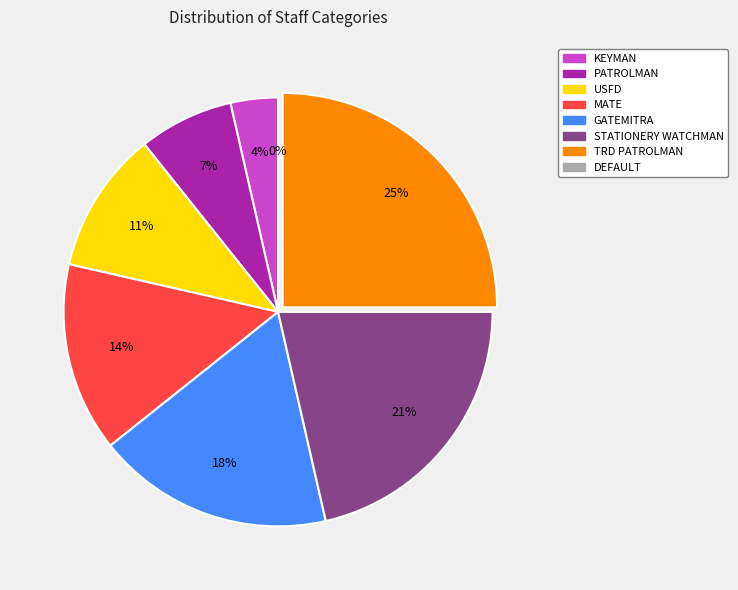

Is there a majority slice in this chart?

No